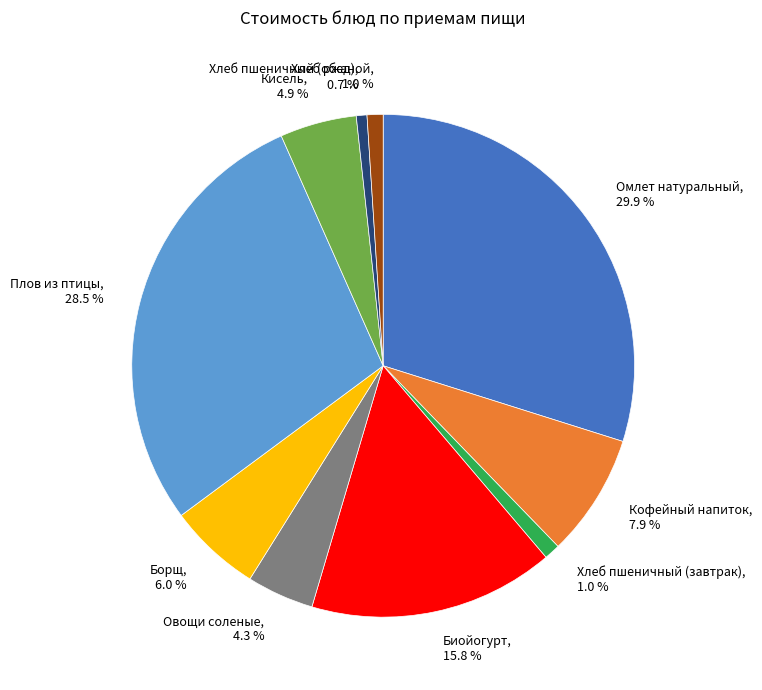

Which has a higher value, Борщ or Хлеб пшеничный (обед)?

Борщ